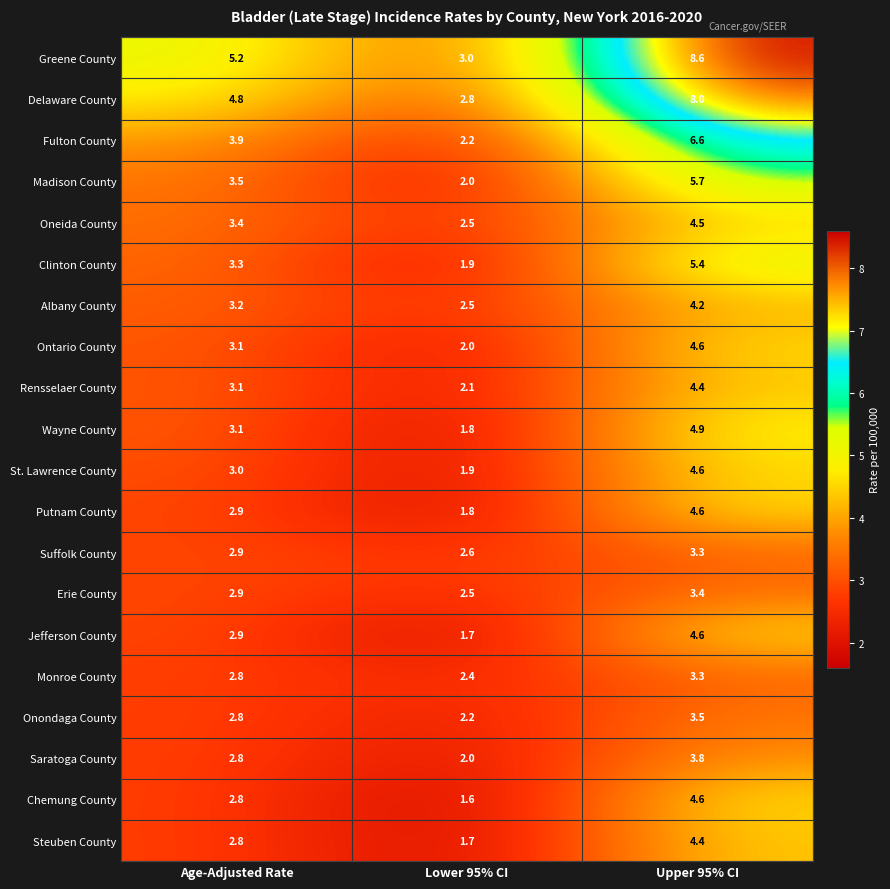

At which category is the sum across all series the highest?

Upper 95% CI